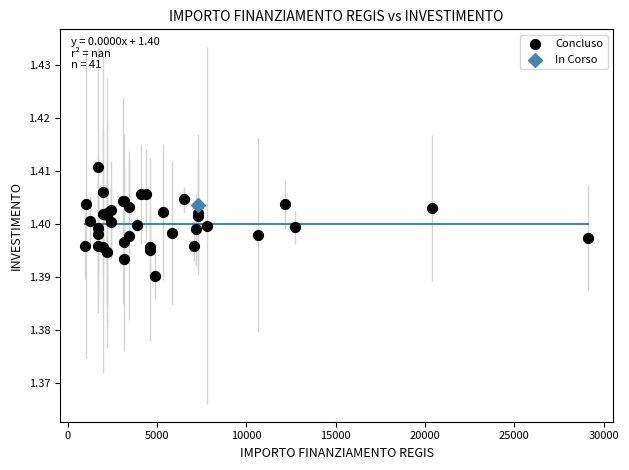

What are all the series names shown in the legend?

Concluso, In Corso